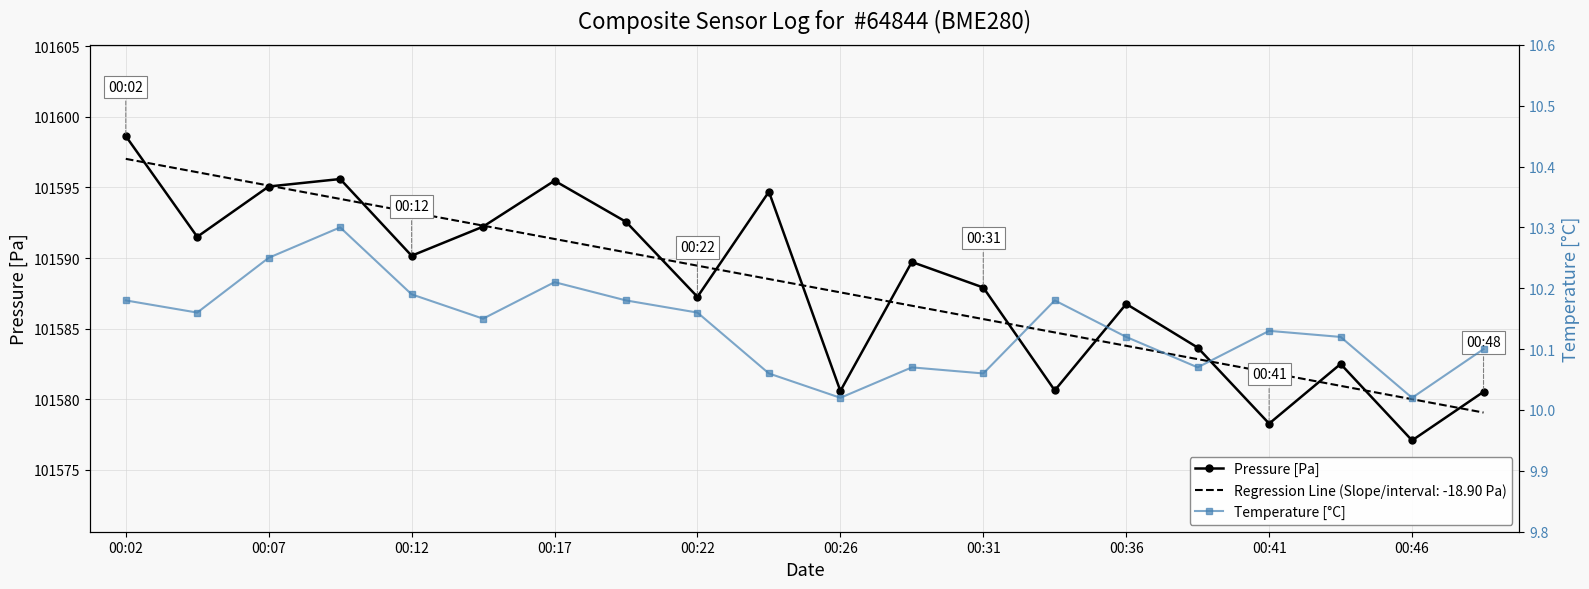

True or false: Temperature [°C] and Pressure [Pa] cross at least once.

False